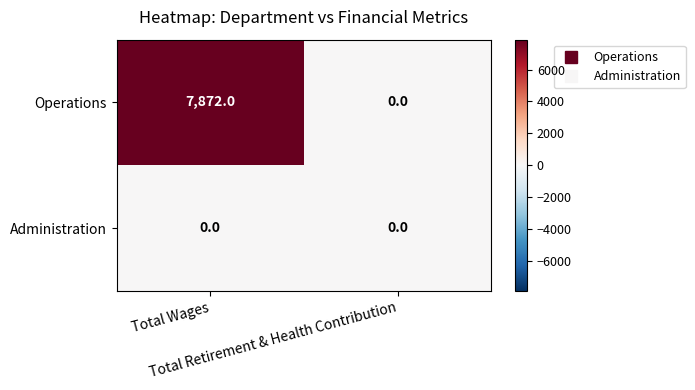

List the series in order of their overall mean, lowest first.

Administration, Operations